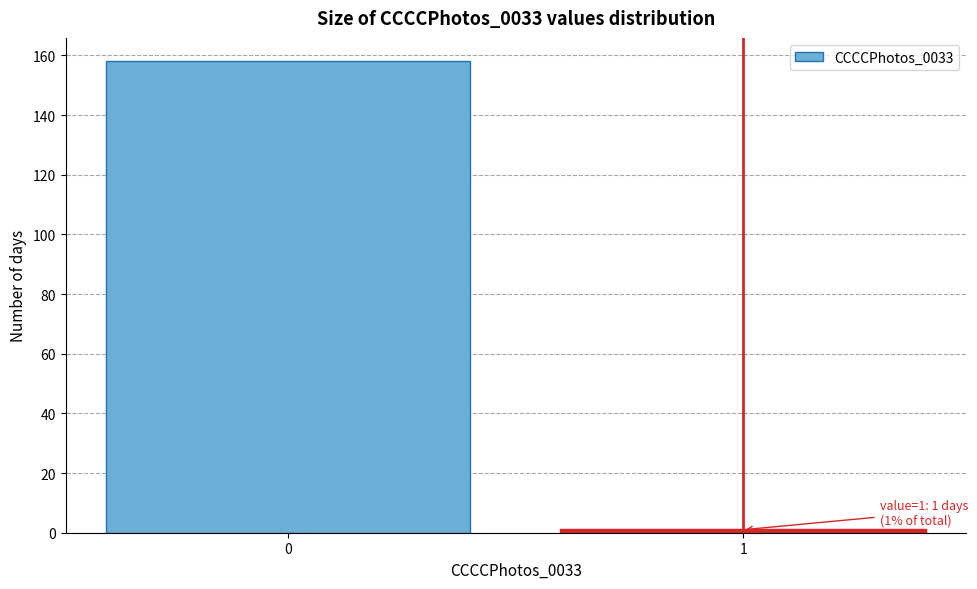

Reading right to left, list all the values displayed in this chart.

1=1	0=158